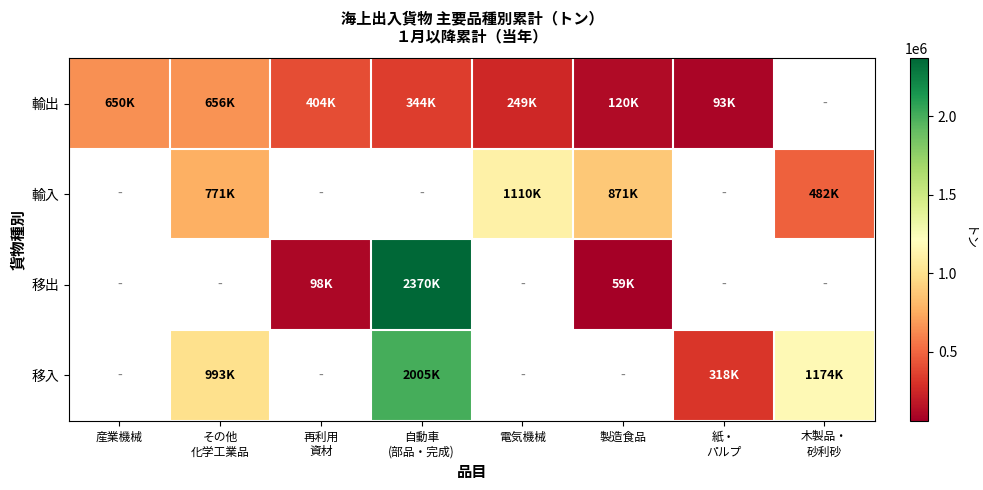

The value of 輸出 at 産業機械 is 1127530.2. True or false?

False